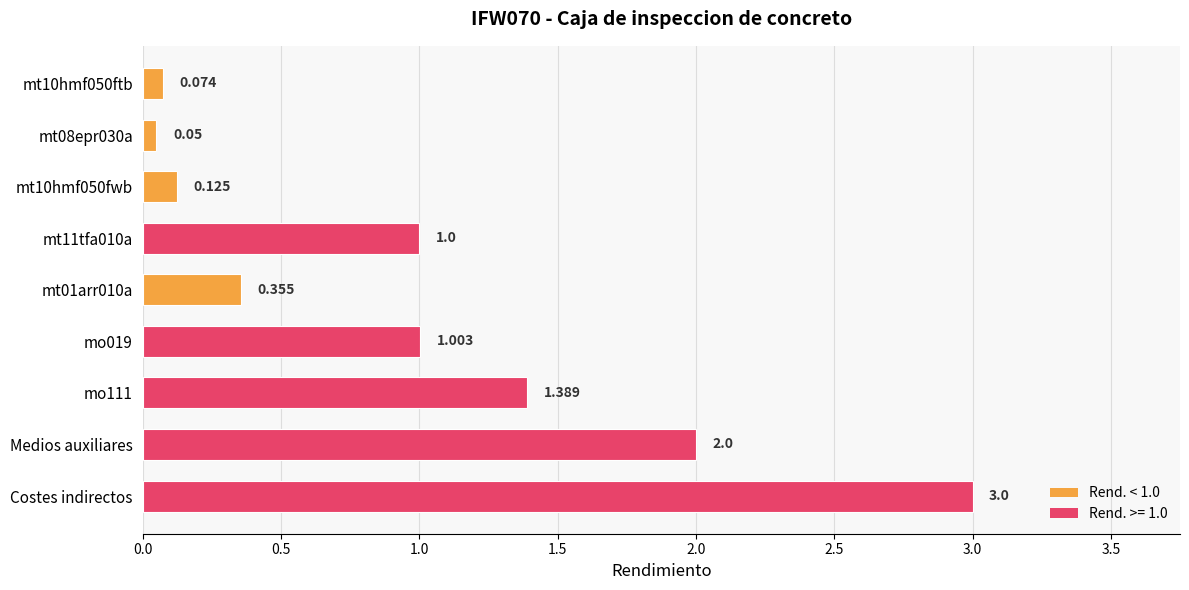

At which category does the chart reach its peak across all series?

Costes indirectos